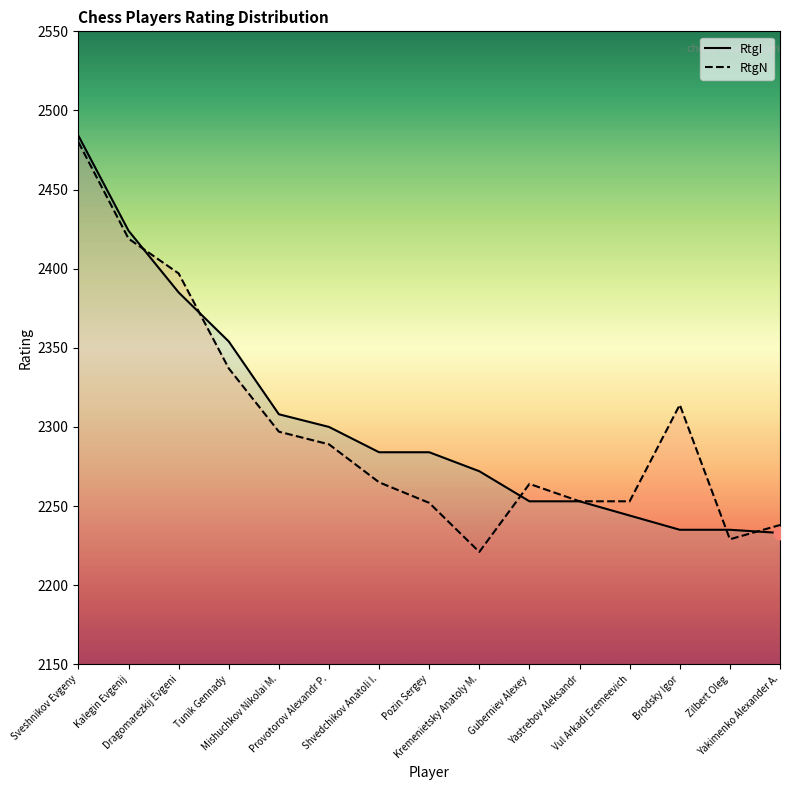

Which series reaches the maximum Y coordinate?

RtgI